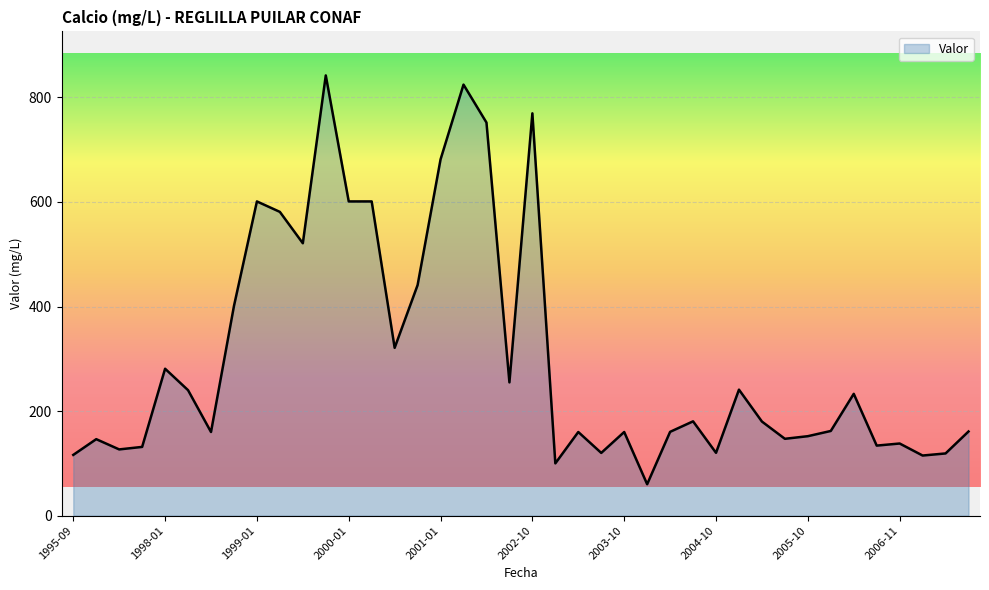

What is the difference between the maximum and minimum values?

781.9